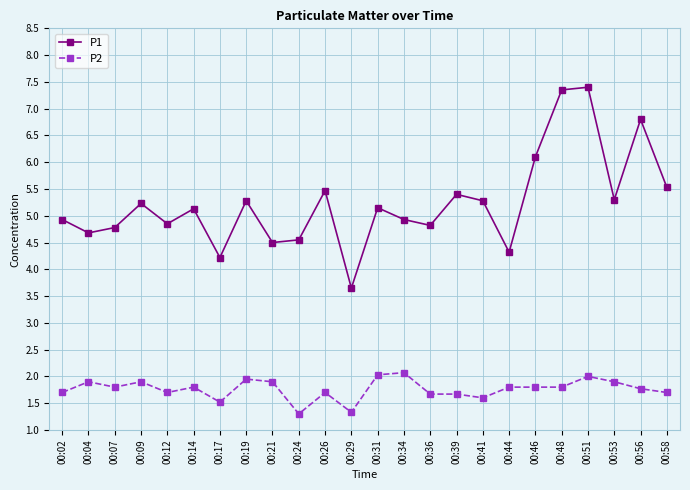

What is the spread (max minus min) of values at 00:26?

3.8